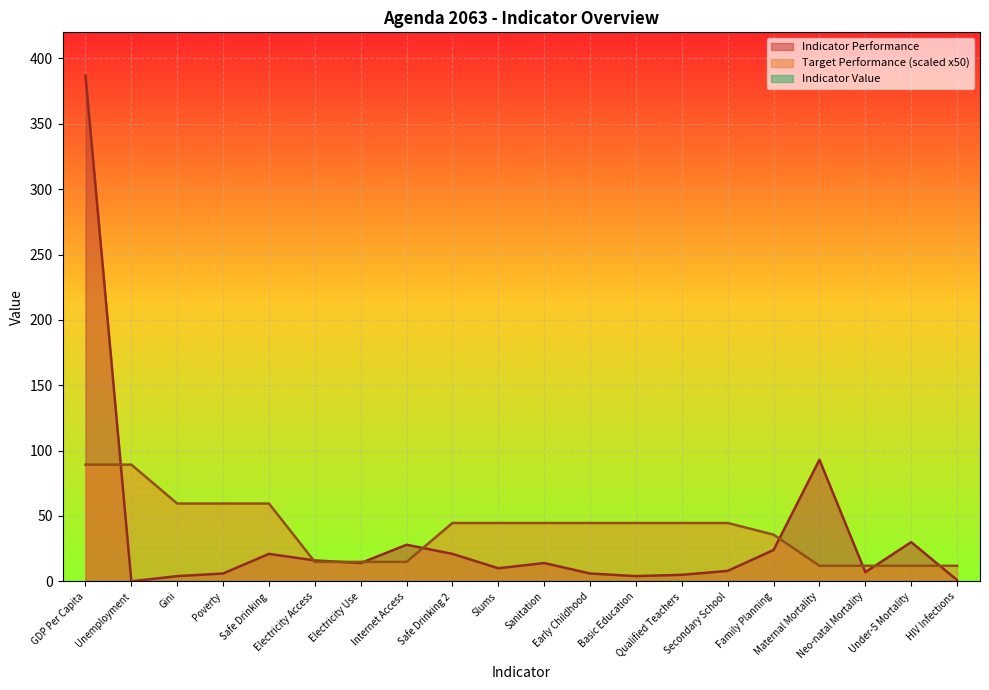

What is the maximum value for Target Performance (scaled x50)?

89.3